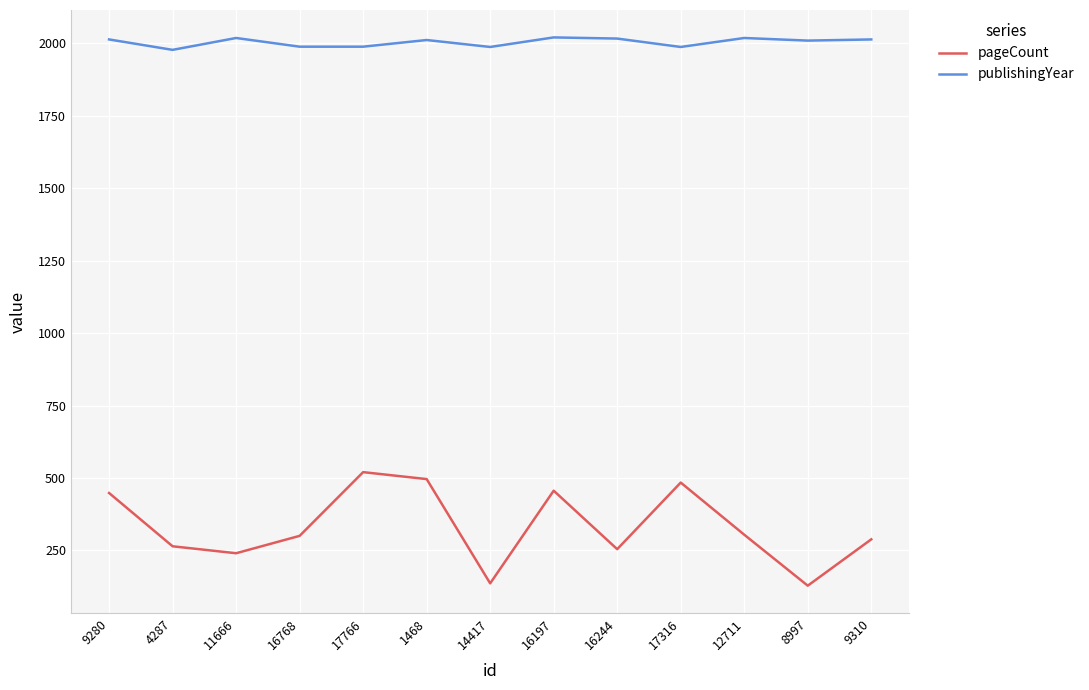

What is the total value across all series at 14417?

2124